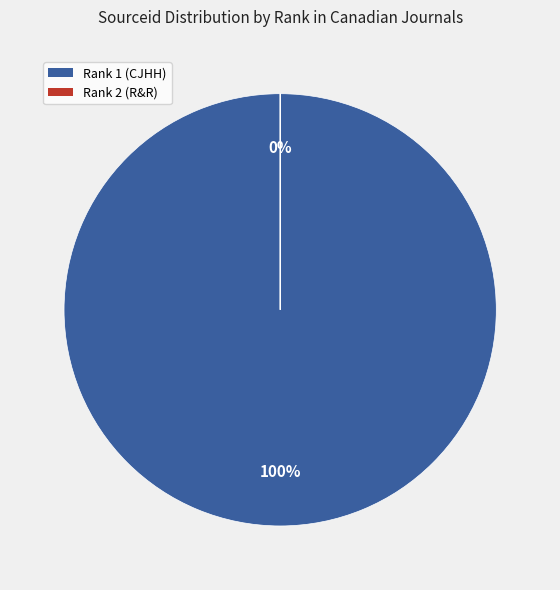

Combined, what portion of the pie is Rank 2 (Renaissance and Reformation) and Rank 1 (Canadian Journal of Health History)?

100.0%